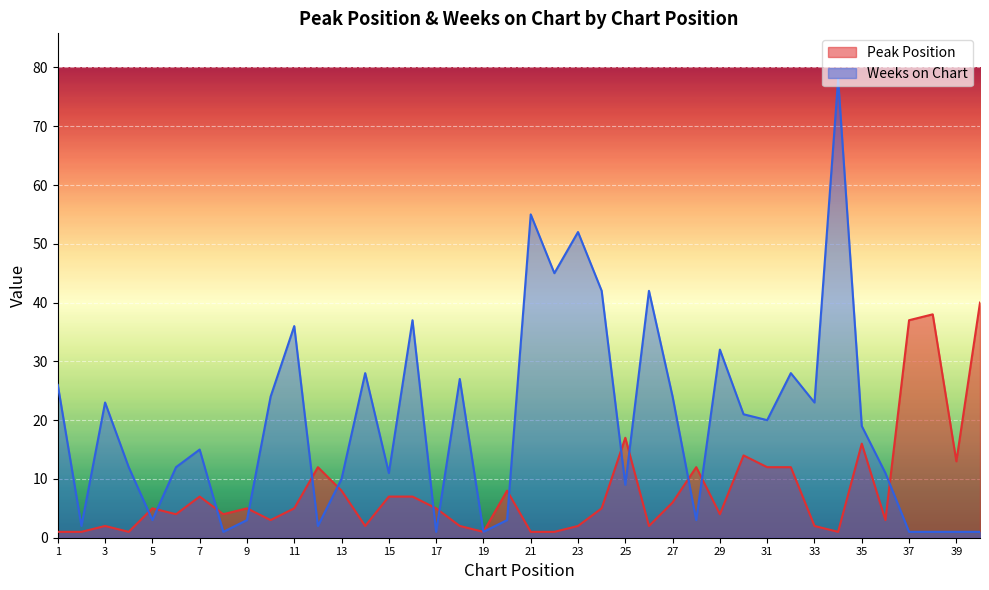

Reading right to left, what are all the values shown in this chart?

Peak Position: 40	13	38	37	3	16	1	2	12	12	14	4	12	6	2	17	5	2	1	1	8	1	2	5	7	7	2	8	12	5	3	5	4	7	4	5	1	2	1	1
Weeks on Chart: 1	1	1	1	11	19	78	23	28	20	21	32	3	24	42	9	42	52	45	55	3	1	27	1	37	11	28	10	2	36	24	3	1	15	12	3	12	23	2	26